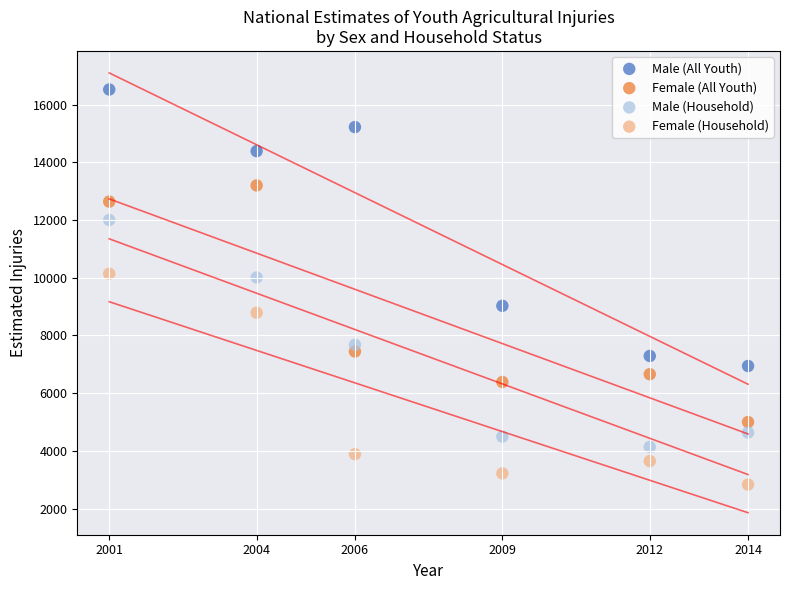

Which series contains the lowest Y value?

Female (Household)